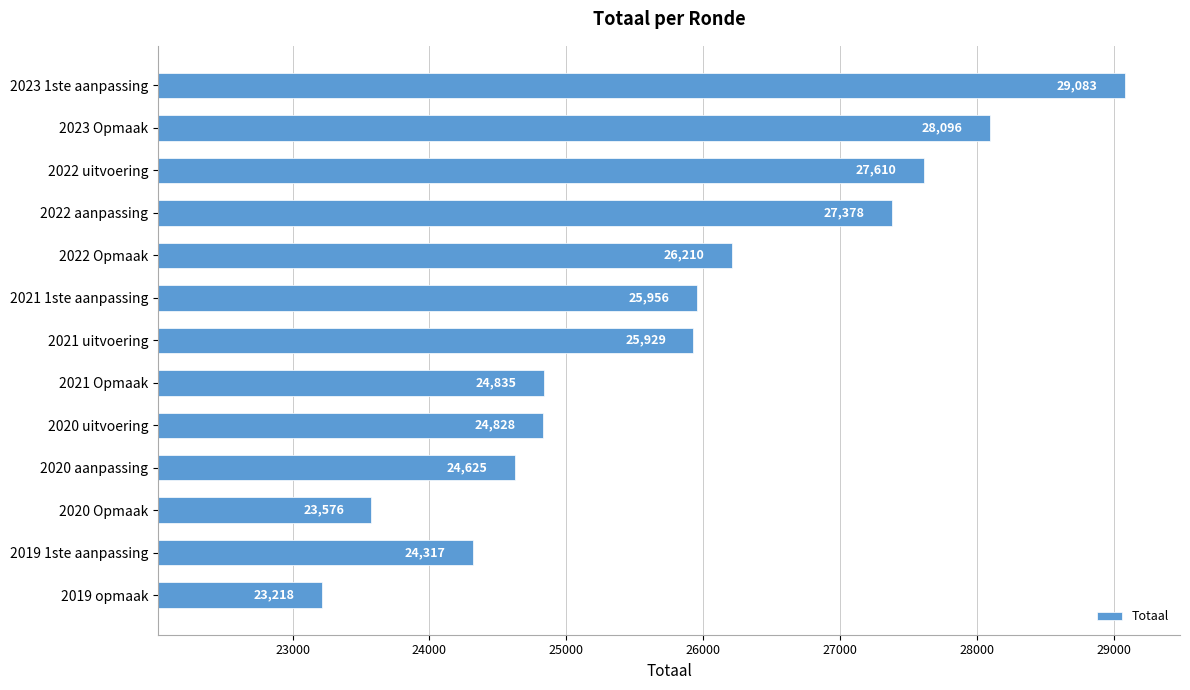

List the labels in order of value, smallest first.

2019 opmaak, 2020 Opmaak, 2019 1ste aanpassing, 2020 aanpassing, 2020 uitvoering, 2021 Opmaak, 2021 uitvoering, 2021 1ste aanpassing, 2022 Opmaak, 2022 aanpassing, 2022 uitvoering, 2023 Opmaak, 2023 1ste aanpassing